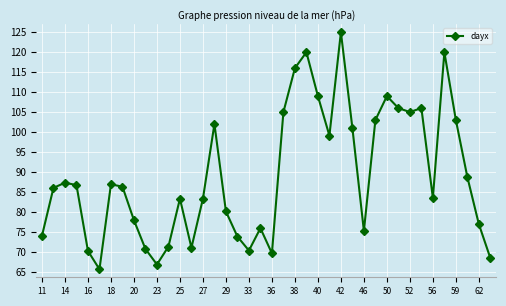

True or false: the data has more than 1 interior local peaks.

True